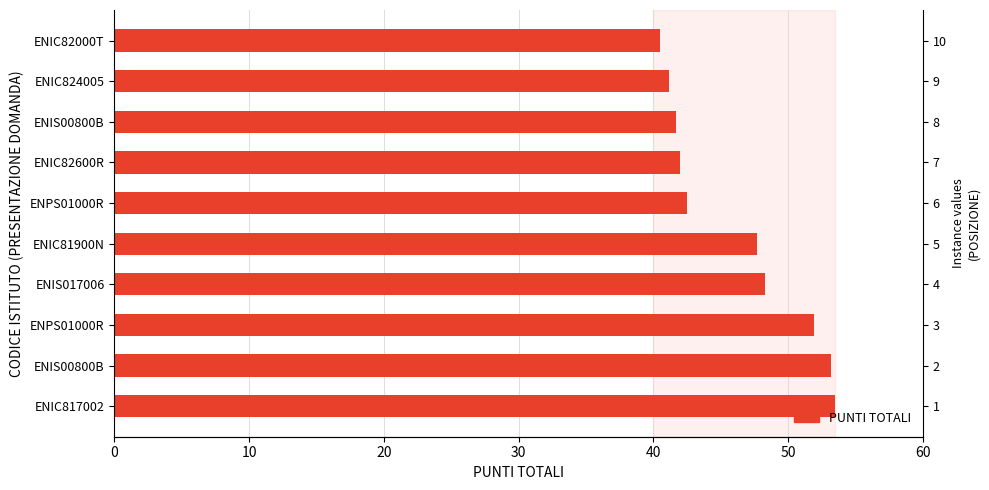

How many data points are less than 47?

5